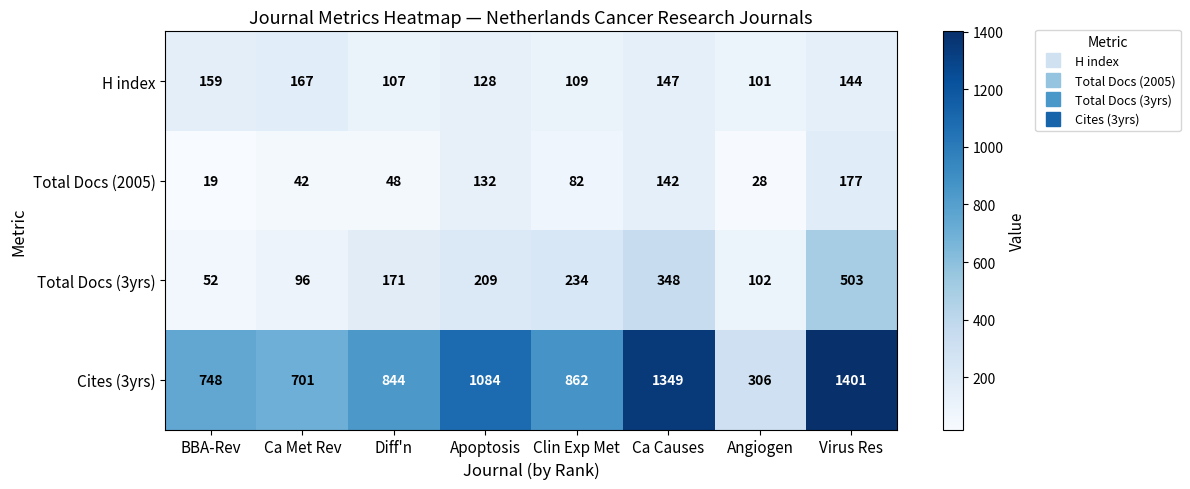

Where is H index nearest to the value 134?

Apoptosis